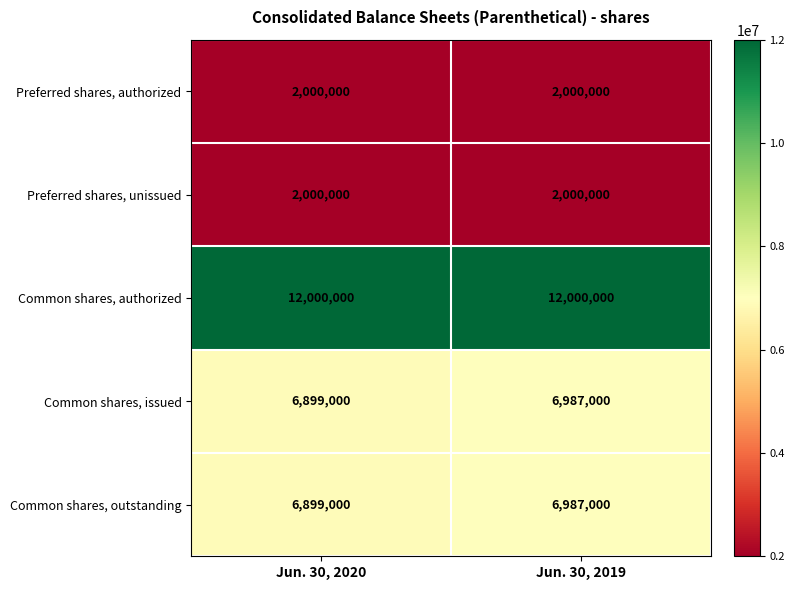

What is the total value across all series at Jun. 30, 2020?

29798000